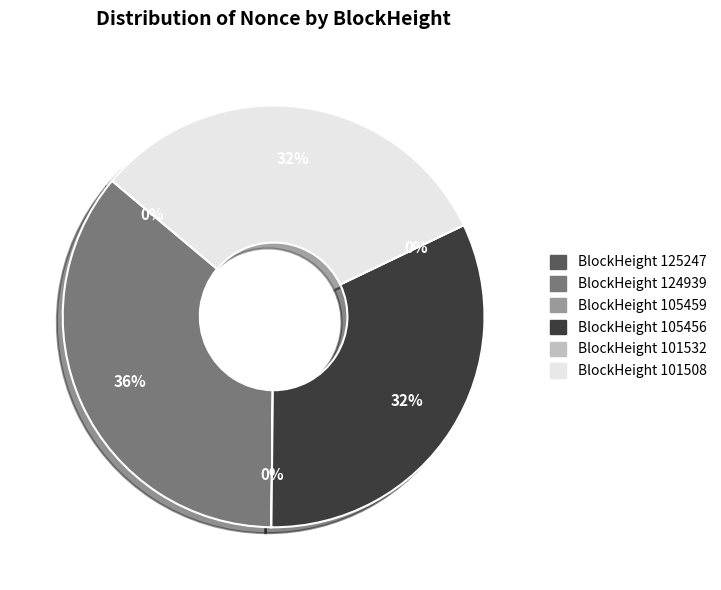

The 101532 slice represents 1% of the pie. True or false?

False